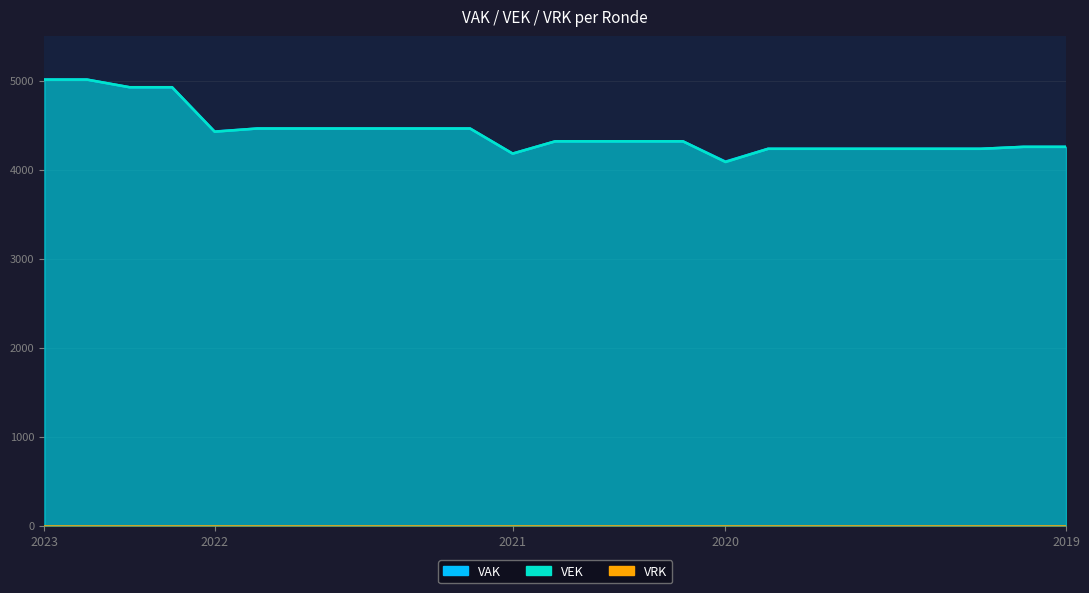

What is the minimum value shown in the chart?

4087